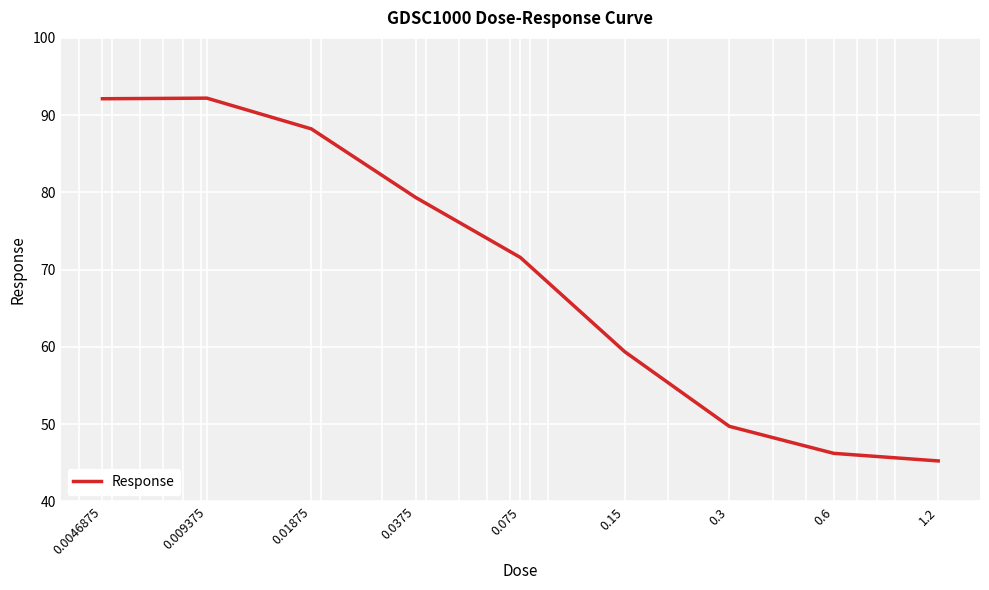

What is the difference between the maximum and minimum values?

47.0